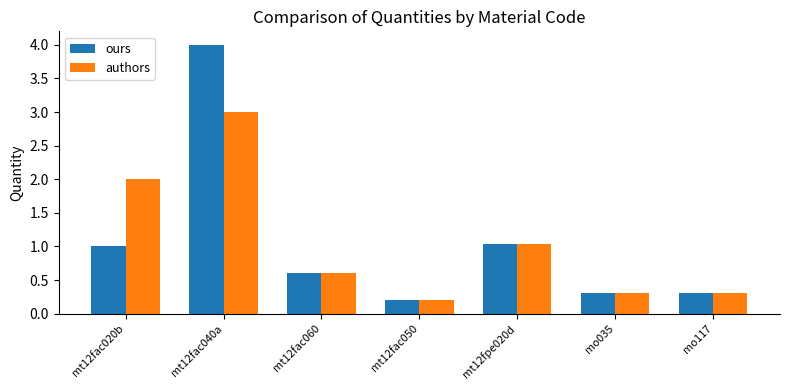

Is the value of ours at mt12fac020b greater than the value of authors at mt12fac060?

Yes